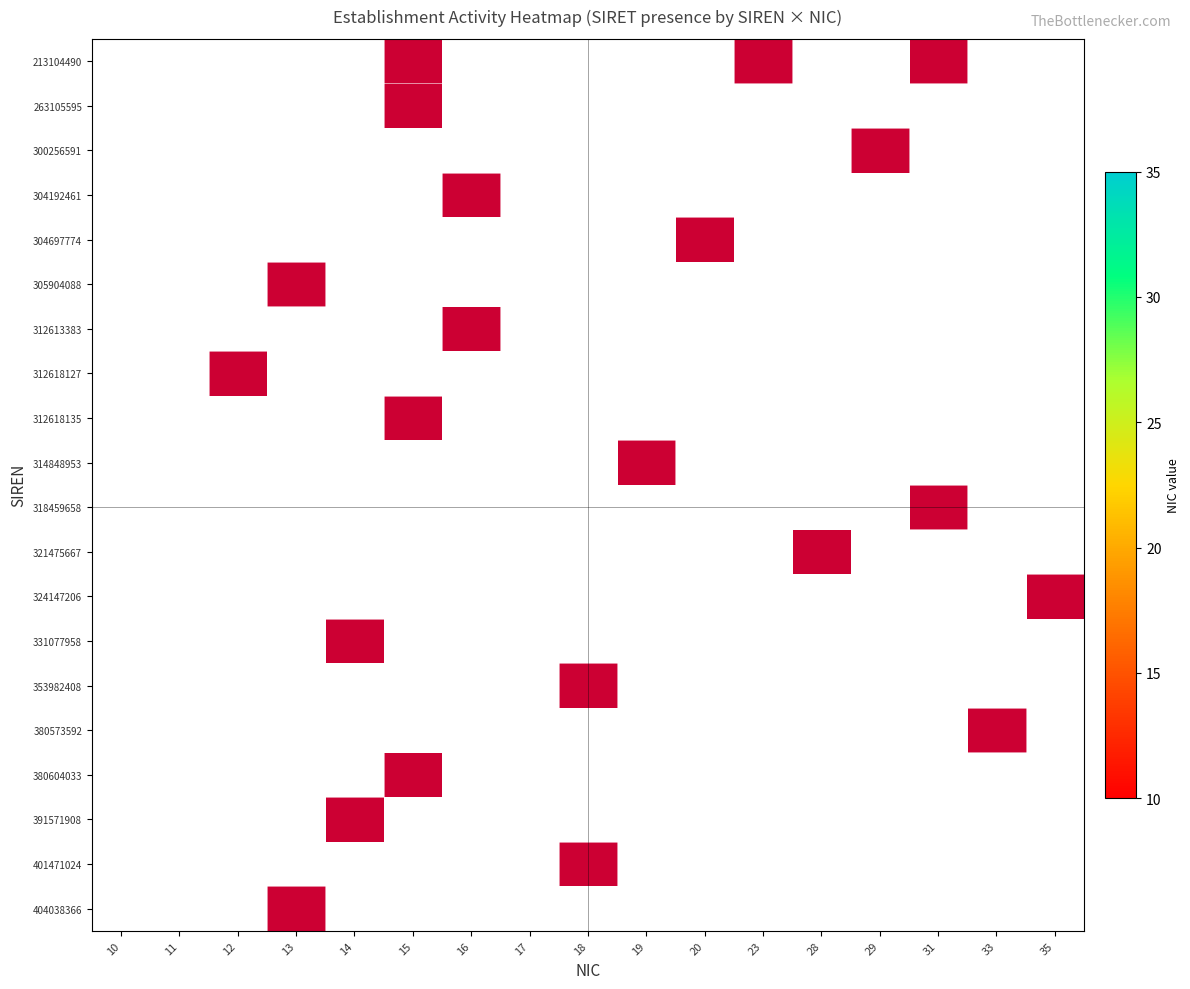

At which label is 380573592 closest to 0?

33